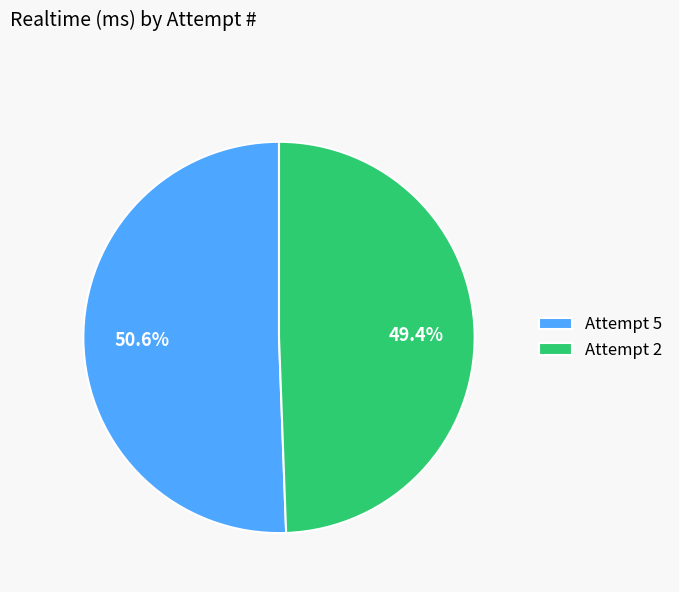

To the nearest percent, what portion does Attempt 2 represent?

49%